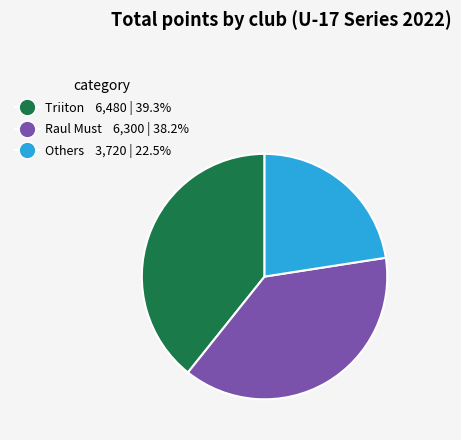

Does any single category account for the majority?

No